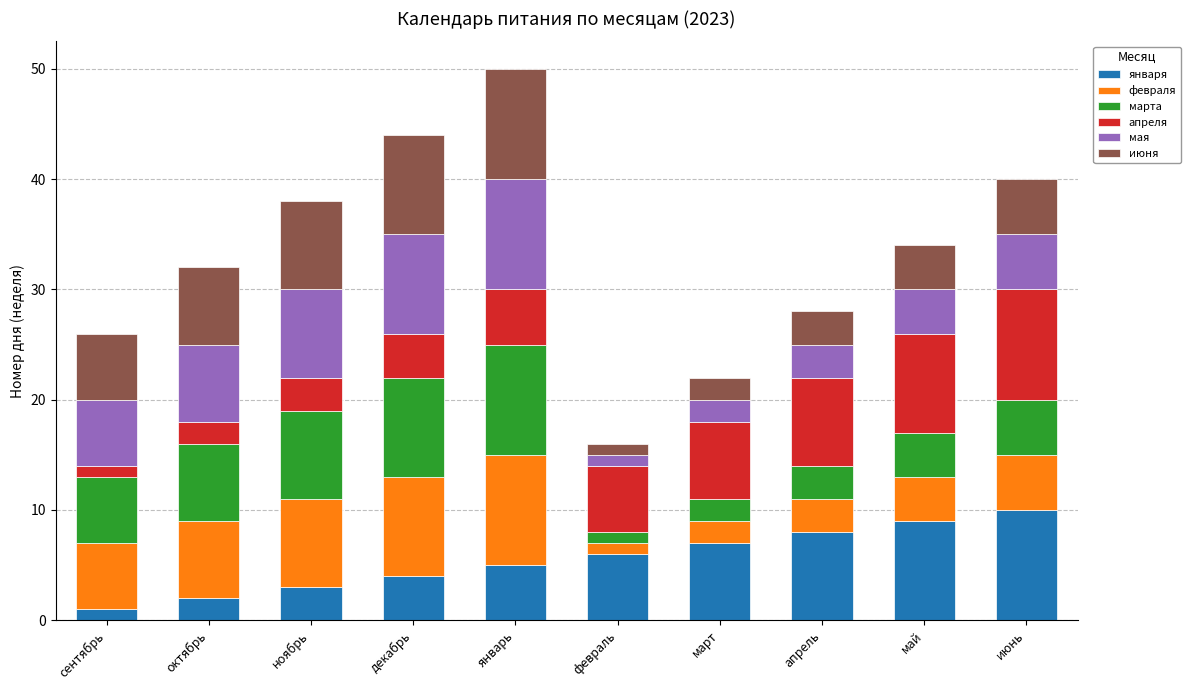

True or false: января has a value of 18 at июнь.

False